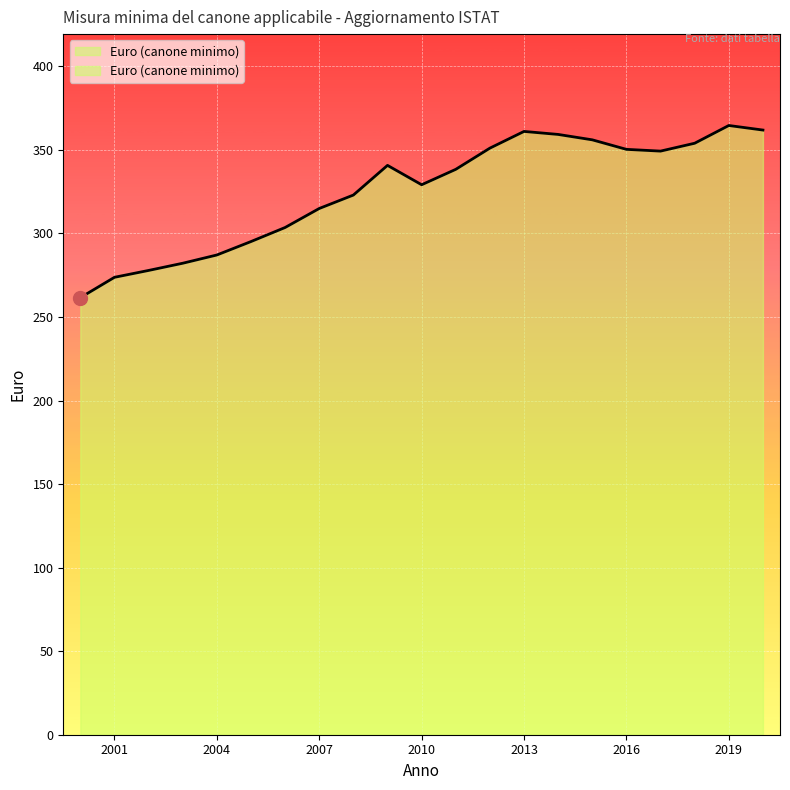

Count the number of values greater than 338.

11